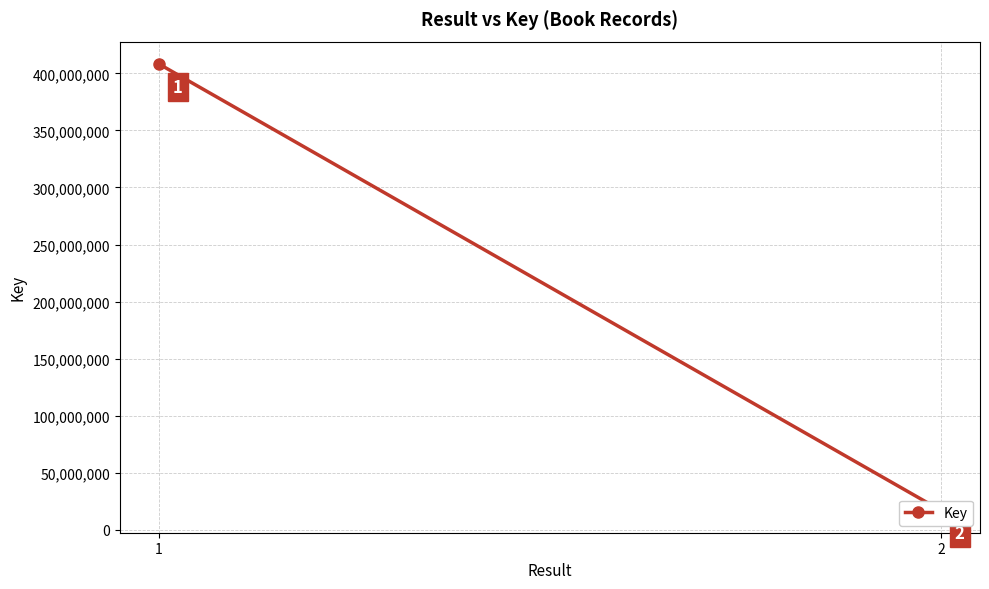

How many data points does each series have?

2